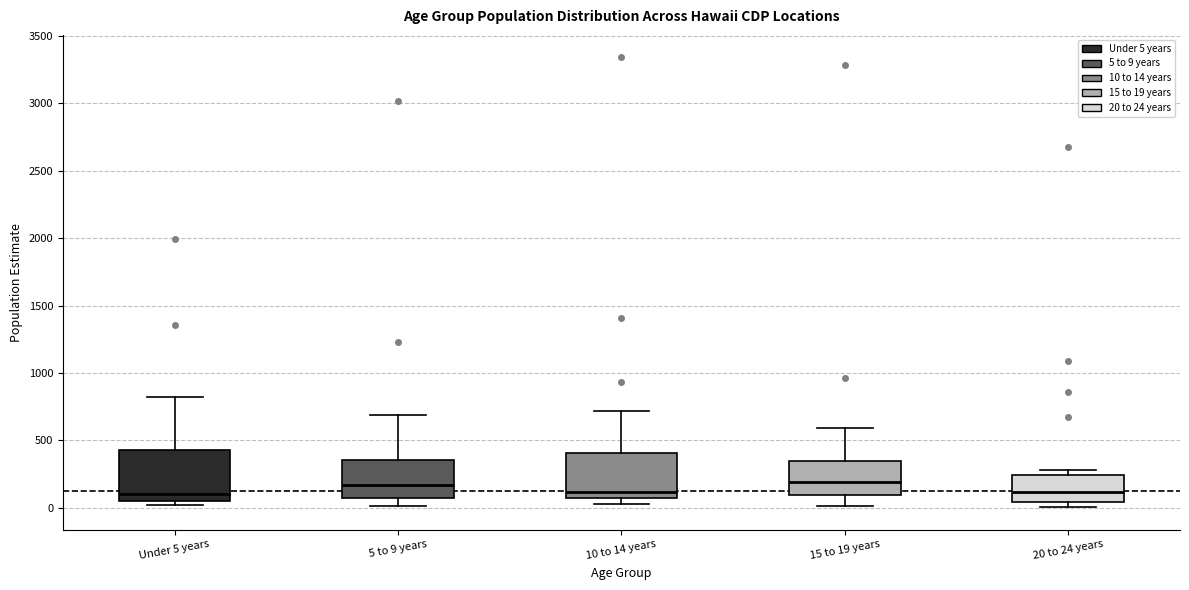

Reading left to right, read every box against the y-axis: the position of its median line, the range the box covers, and the ends of its whiskers. The values are not printed on the chart, so give them approximately, as read against the axis.

Under 5 years: median 100, box 50 to 450, whiskers 0 to 800
5 to 9 years: median 150, box 50 to 350, whiskers 0 to 700
10 to 14 years: median 100, box 50 to 400, whiskers 50 (just below the box's lower edge) to 700
15 to 19 years: median 200, box 100 to 350, whiskers 0 to 600
20 to 24 years: median 100, box 50 to 250, whiskers 0 to 300